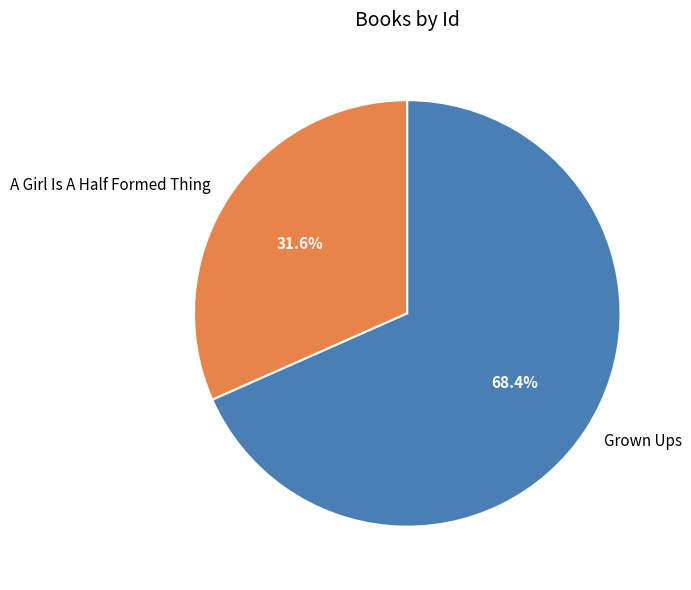

Combined, what portion of the pie is Grown Ups and A Girl Is A Half Formed Thing?

100.0%